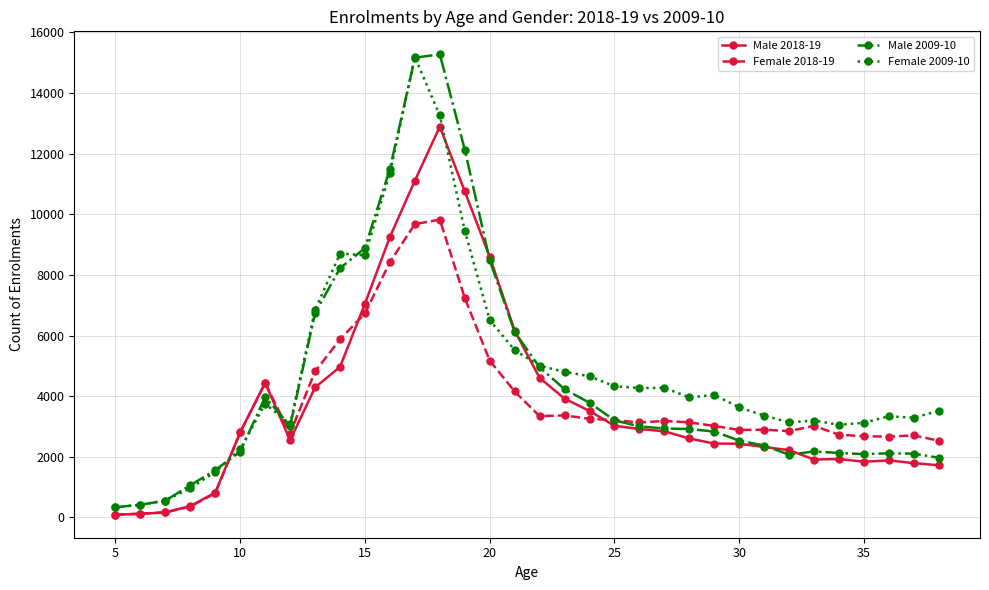

Does the chart have visible grid lines?

Yes